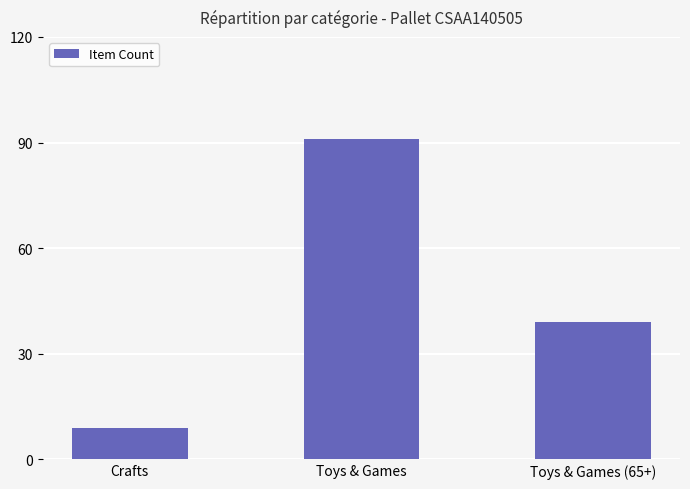

Approximately how many times larger is the value at Toys & Games compared to Crafts?

10.1